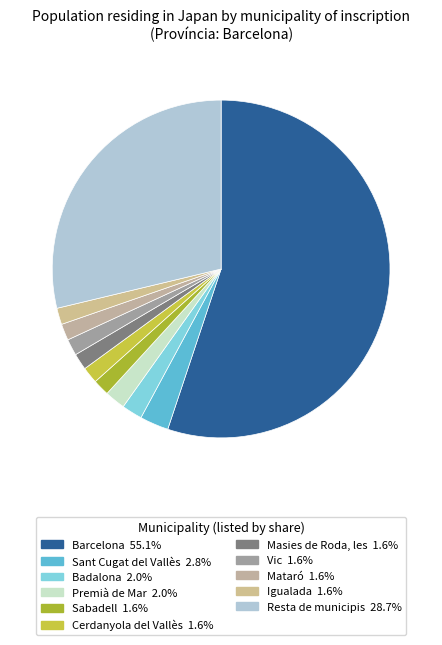

The Cerdanyola del Vallès slice represents 2% of the pie. True or false?

True